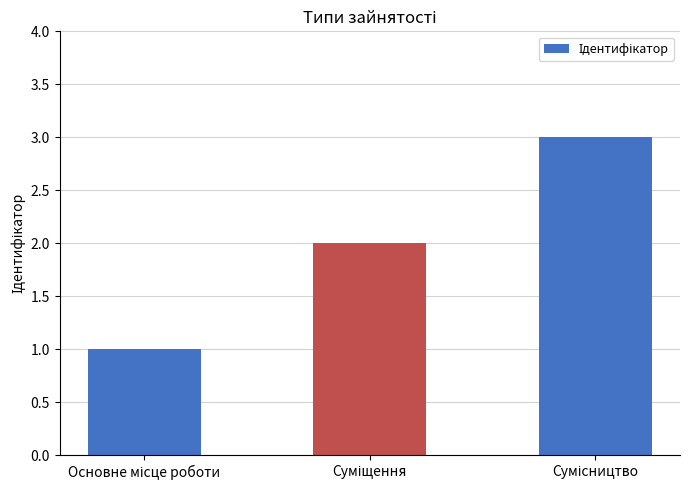

What is the value of the 3rd bar from the left?

3